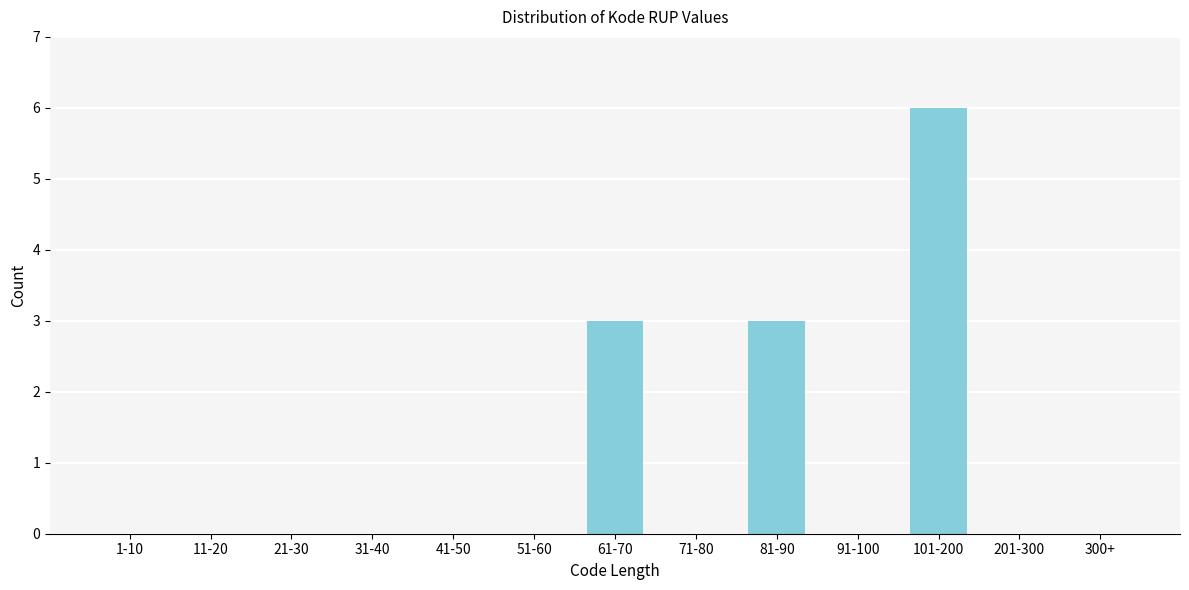

Reading left to right, what are all the values shown in this chart?

1-10=0	11-20=0	21-30=0	31-40=0	41-50=0	51-60=0	61-70=3	71-80=0	81-90=3	91-100=0	101-200=6	201-300=0	300+=0